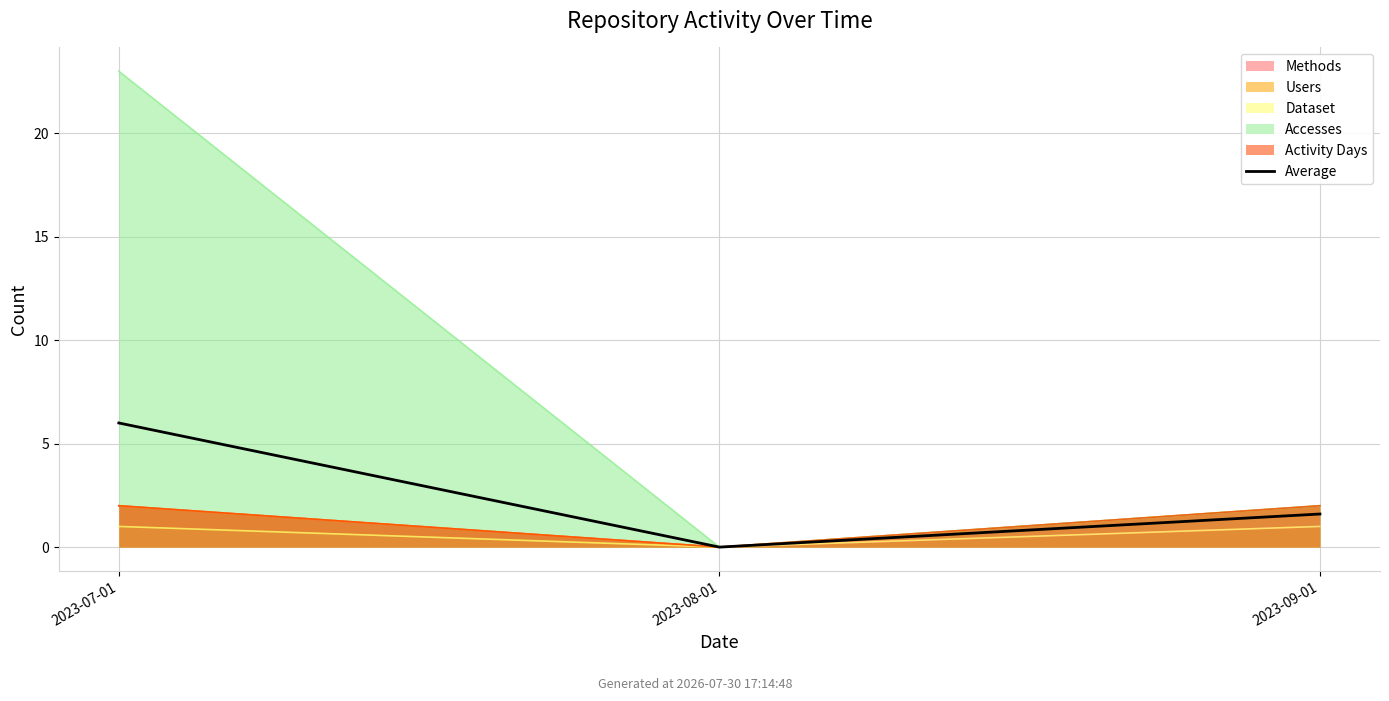

Reading left to right, what are all the values shown in this chart?

6.0	0.0	1.6